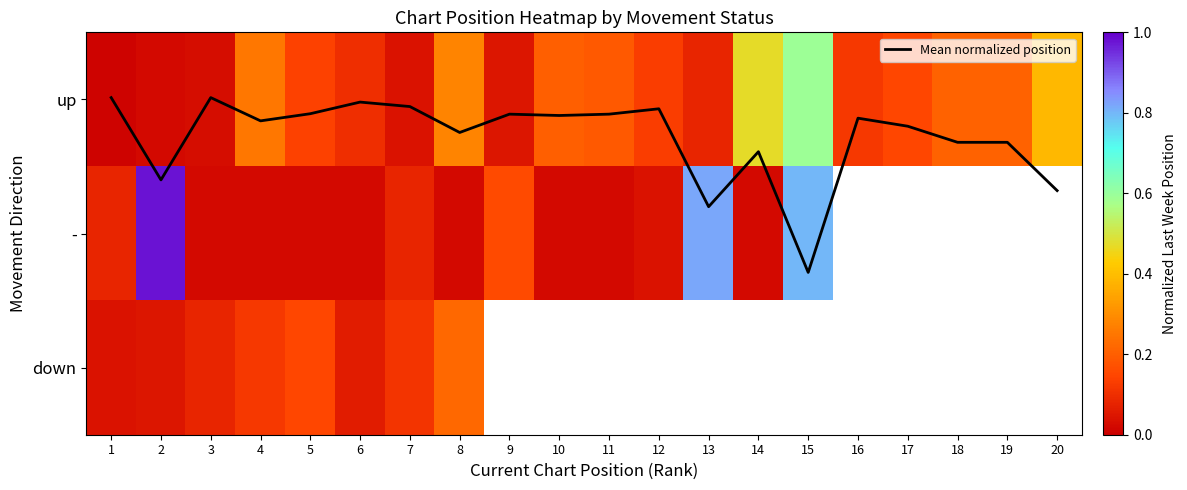

Is the value of - at 5 greater than the value of Mean normalized position at 11?

No